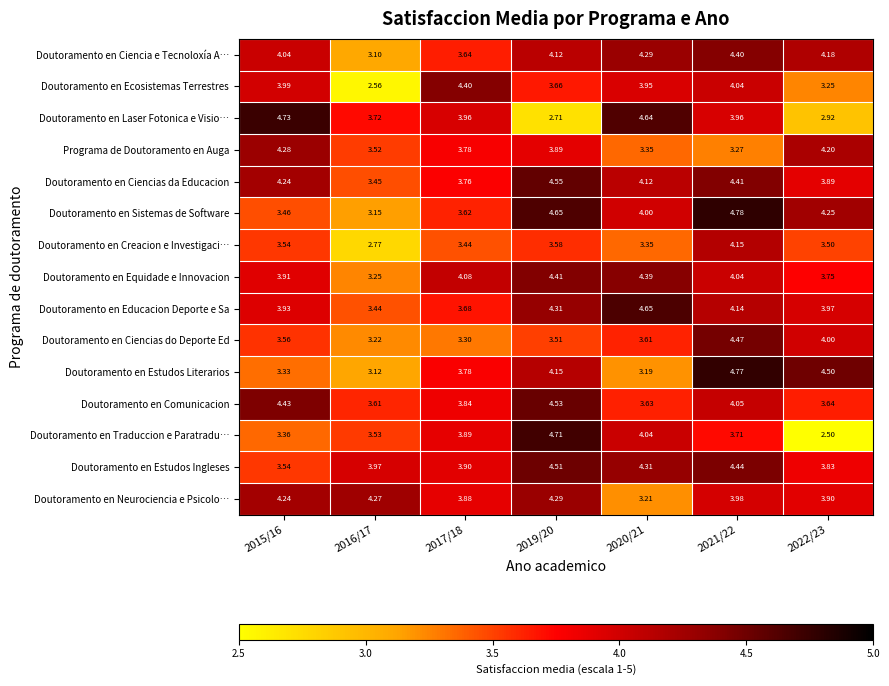

Which series has the largest total across all categories?

Doutoramento en Estudos Ingleses